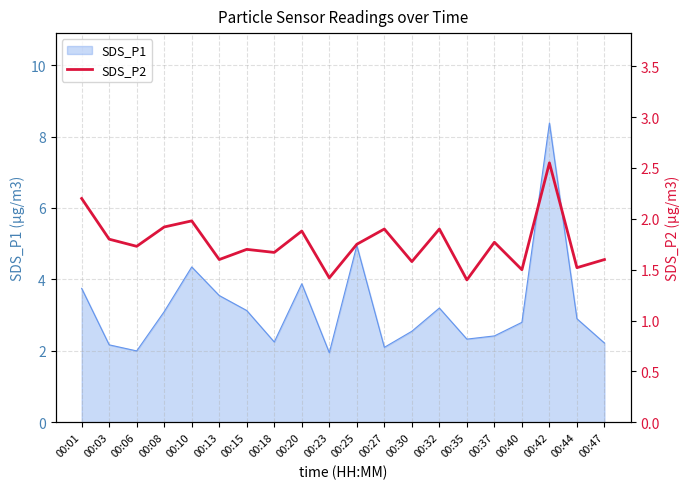

True or false: the data shows 1.7 at 00:15.

True